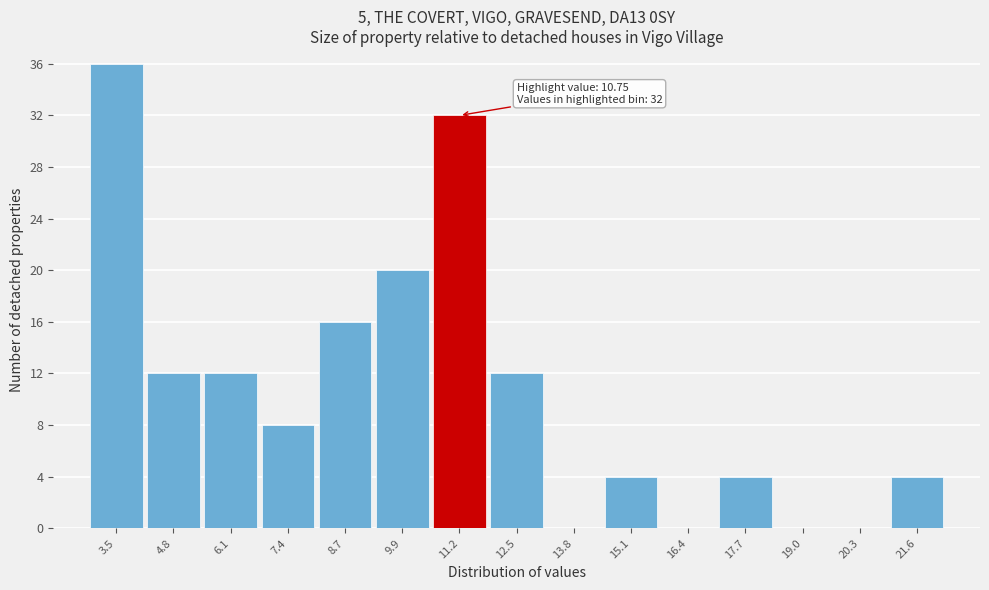

Which range on the x-axis has the tallest bar?

2.8 to 4.2